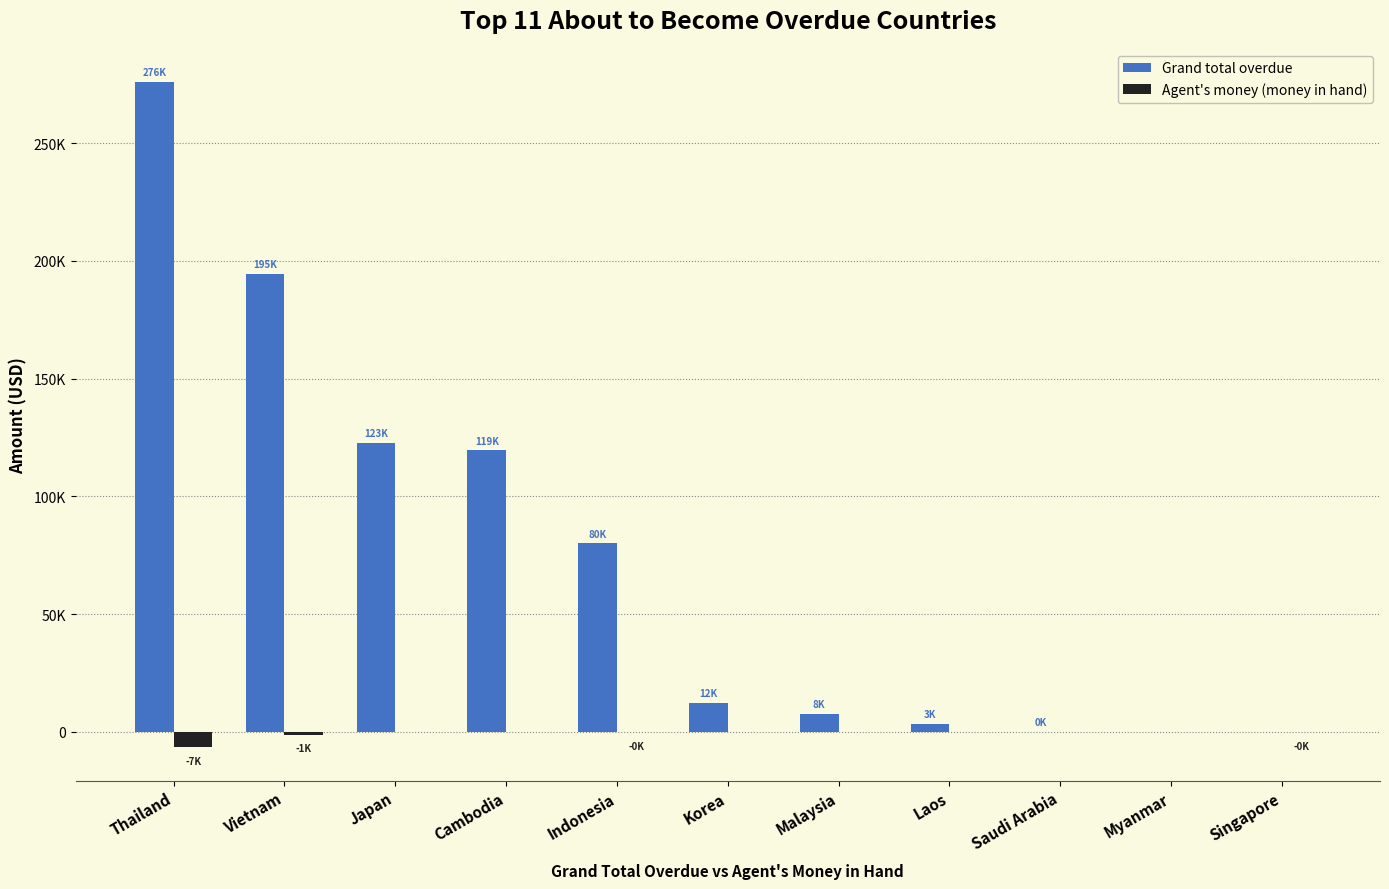

Are the bars horizontal?

No